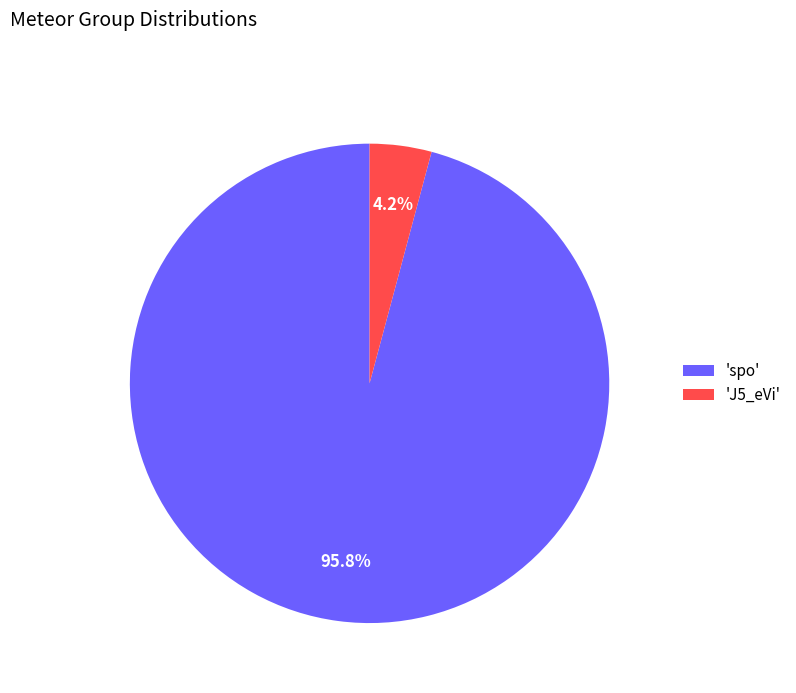

Which slice represents more than half of the pie?

'spo'